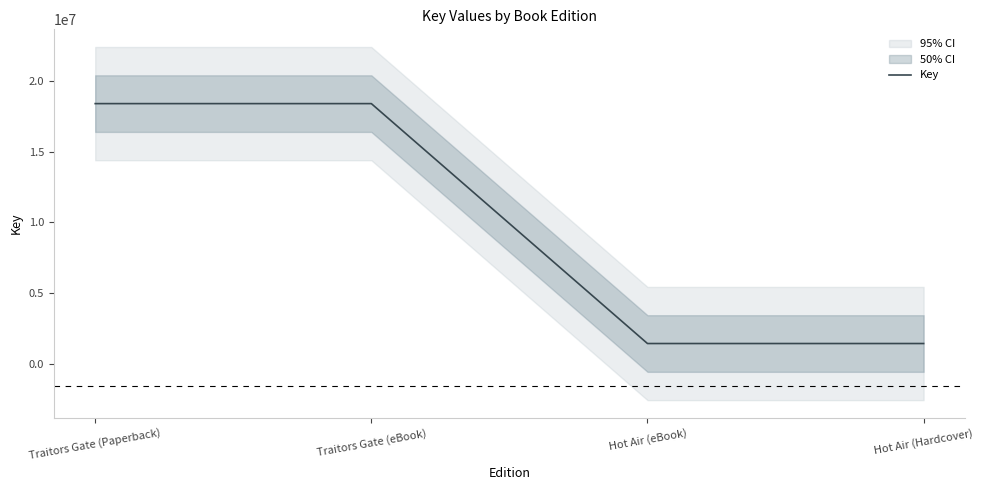

Approximately how many times larger is the value at Hot Air (eBook) compared to Traitors Gate (Paperback)?

0.1